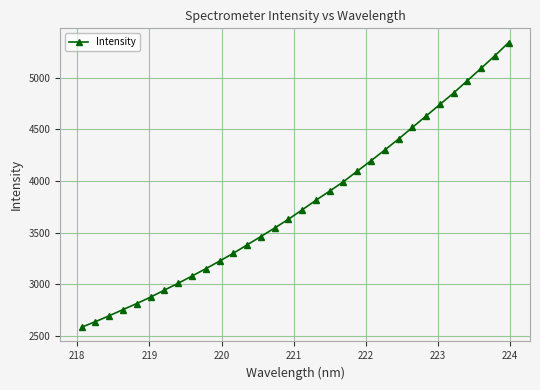

What is the average value?

3777.6